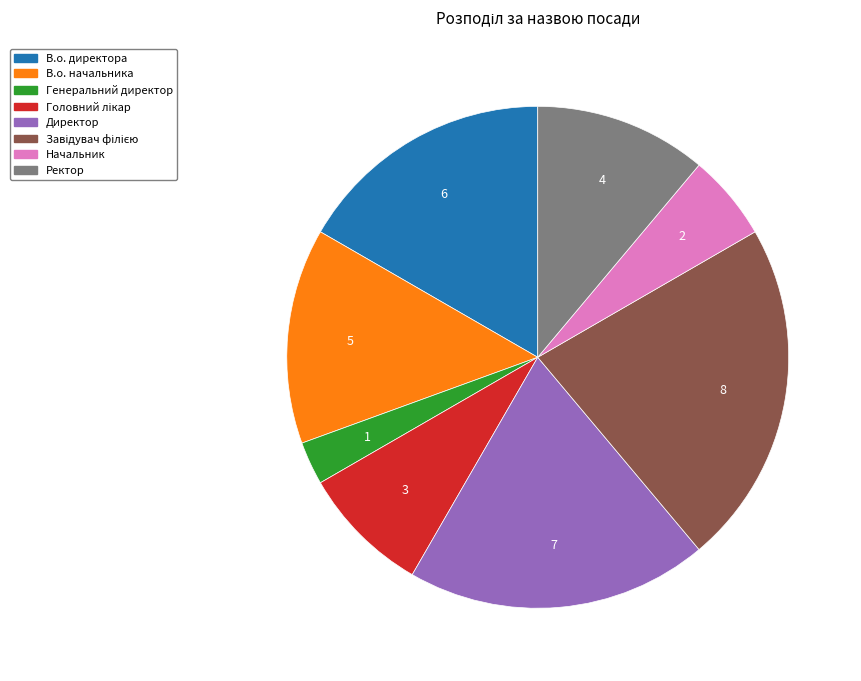

Is there a majority slice in this chart?

No